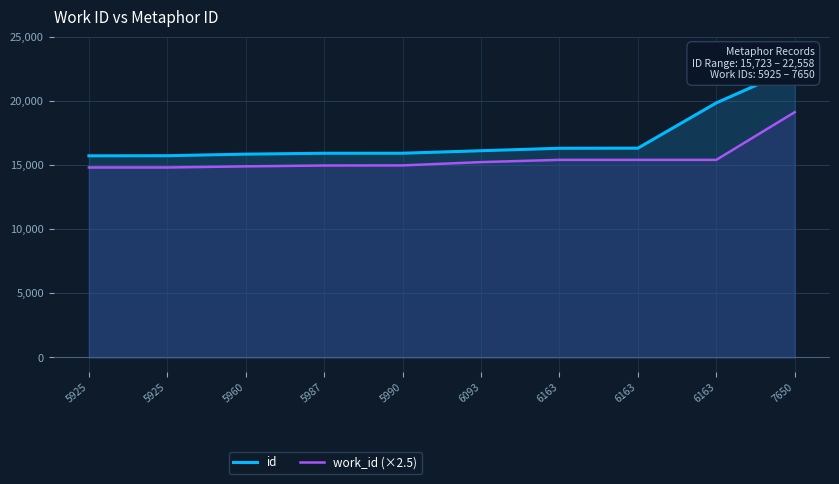

How many lines are shown in the chart?

2